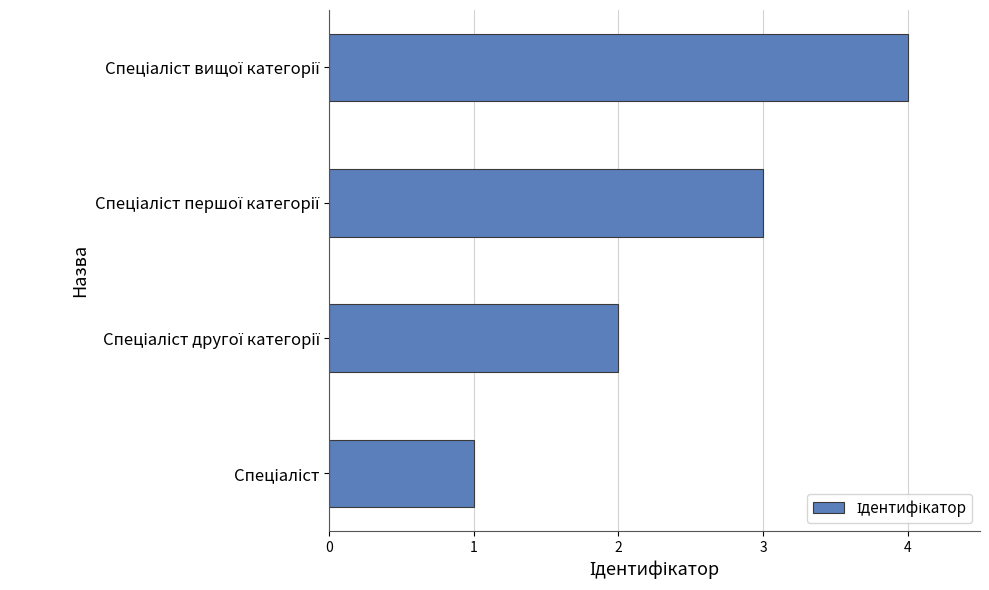

What is the difference between the maximum and minimum values?

3